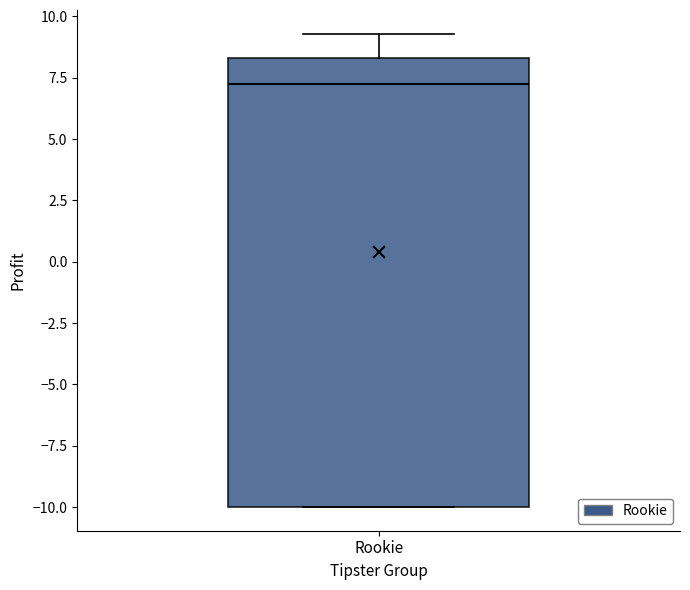

Read this box plot against the y-axis: the position of the median line, the range covered by the box, and the ends of both whiskers. The values are not printed on the chart, so give them approximately, as read against the axis.

median 7.5, box -10.0 to 8.5, whiskers -10.0 to 9.5